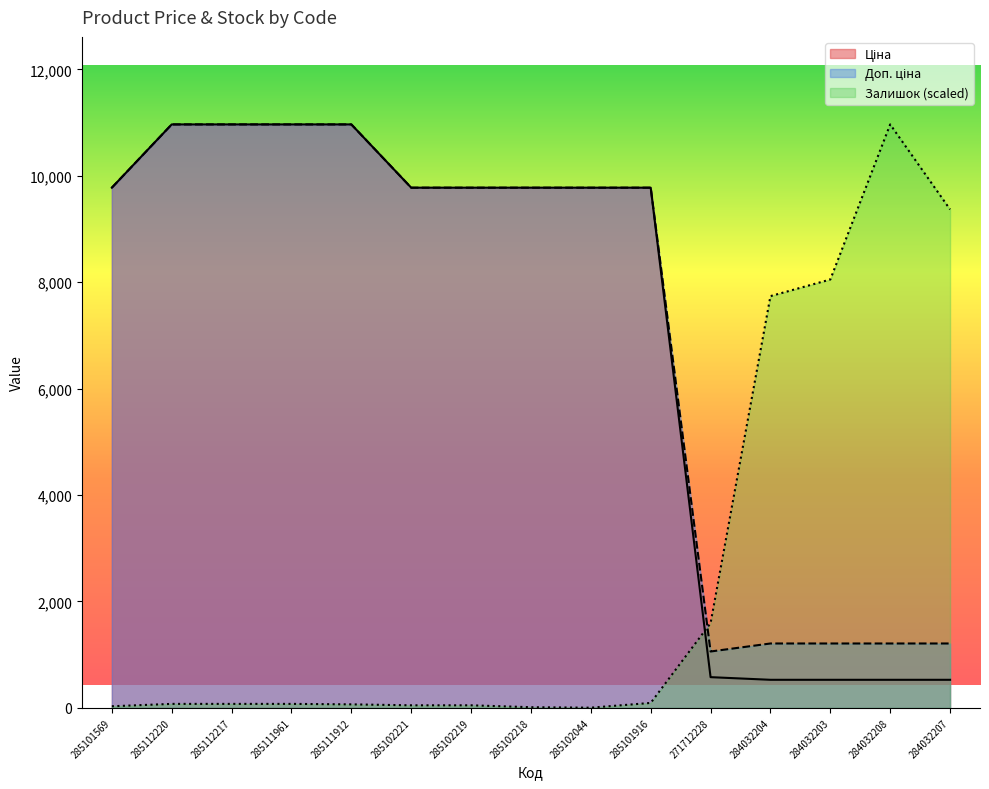

What is the label of the 1st point from the left?

285101569